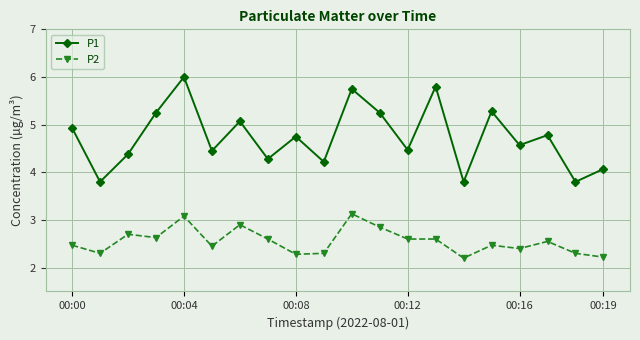

What is the value of the P1 point at the 7th from the left?

5.1